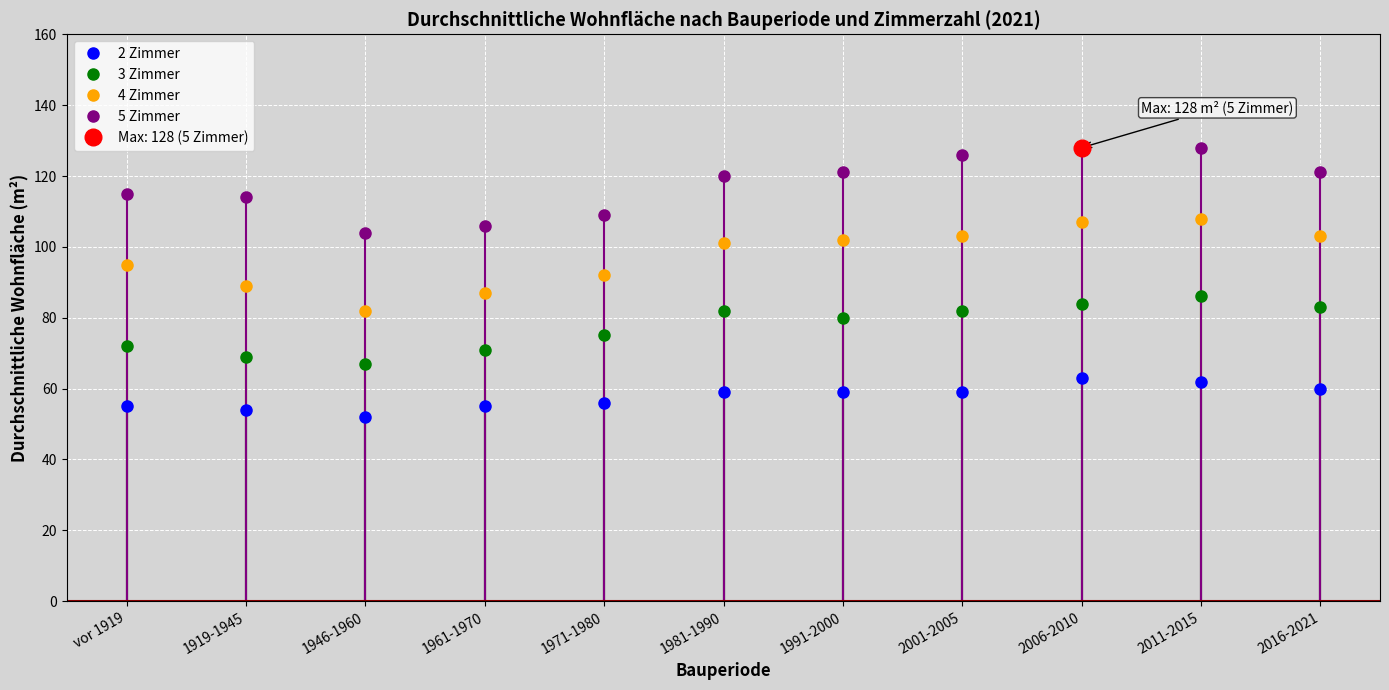

Between vor 1919 and 1946-1960, which series saw the biggest shift?

4 Zimmer